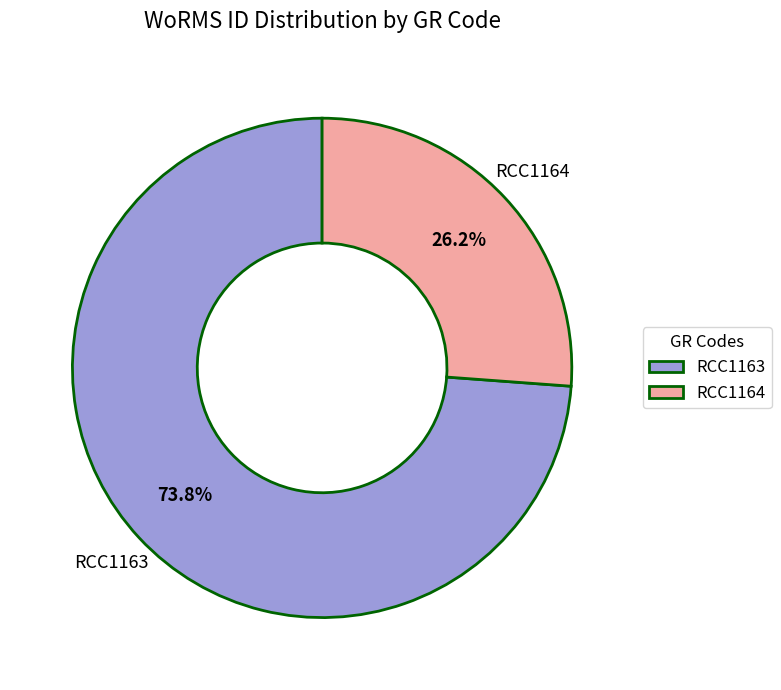

Combined, do RCC1164 and RCC1163 account for over 50%?

Yes